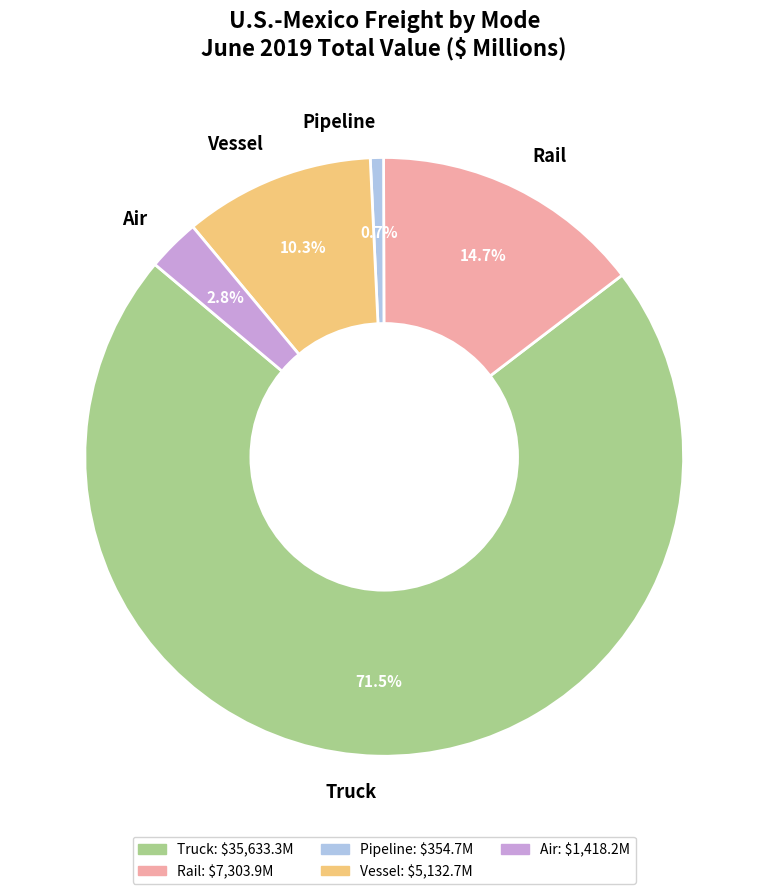

Approximately how many times larger is the value at Air compared to Vessel?

0.3